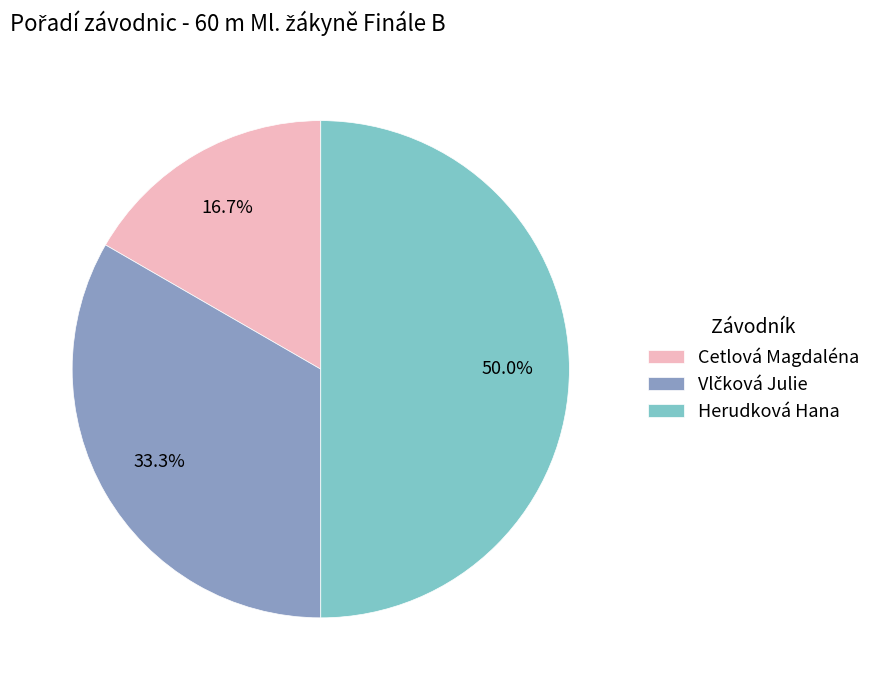

Does Cetlová Magdaléna represent more than half of the total?

No